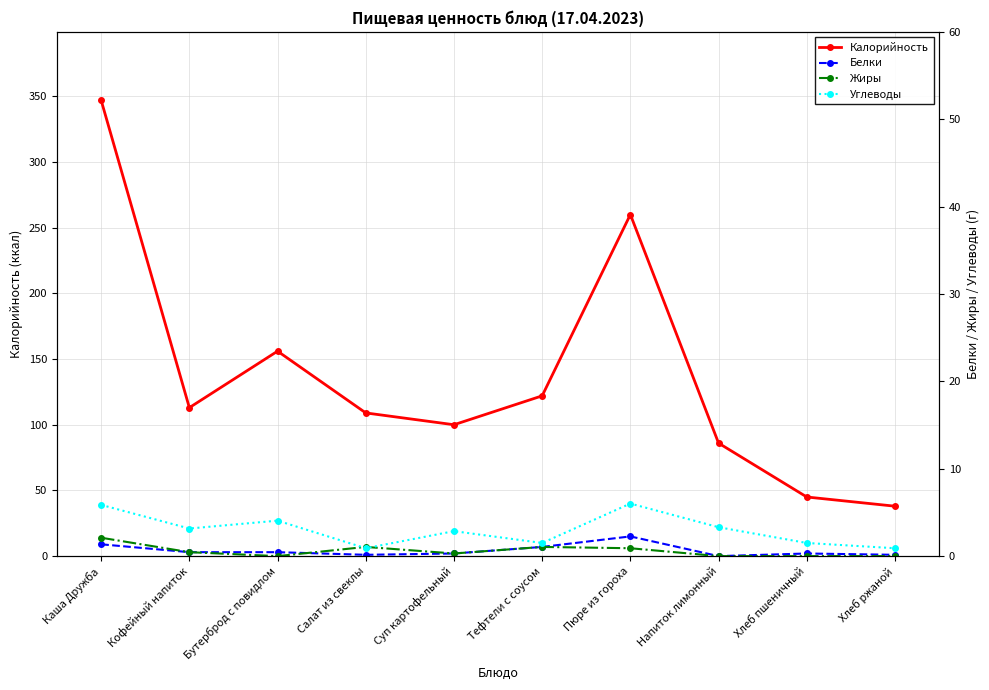

True or false: Белки and Углеводы cross at least once.

False